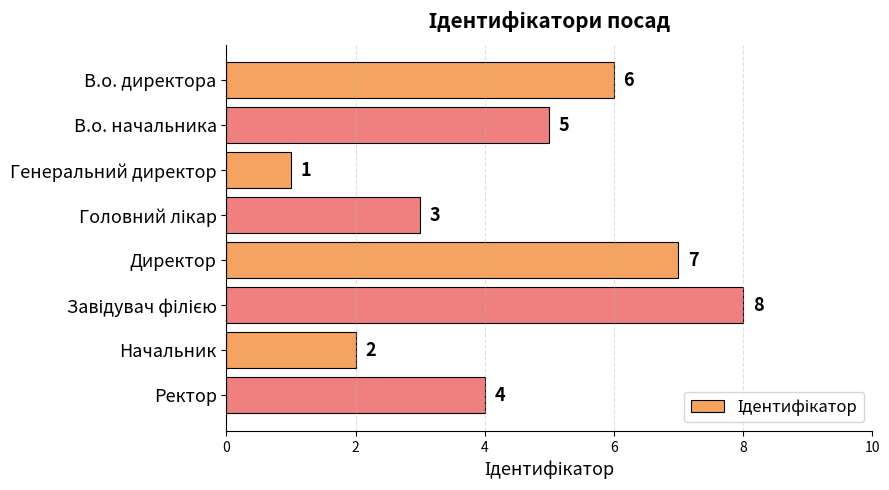

What is the change in value from В.о. директора to Начальник?

-4